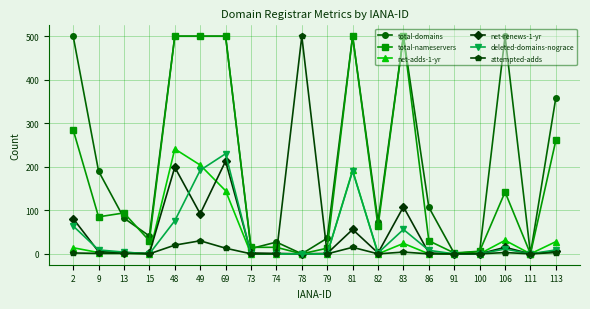

How many distinct data groups are displayed?

6